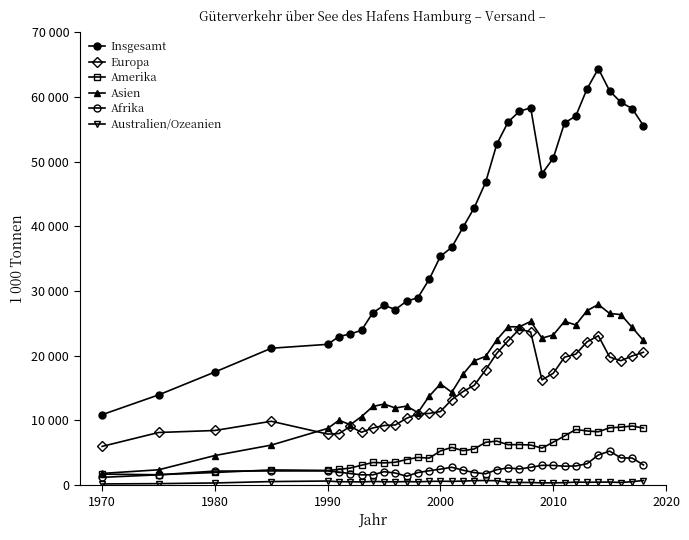

Which series has the largest total across all categories?

Insgesamt